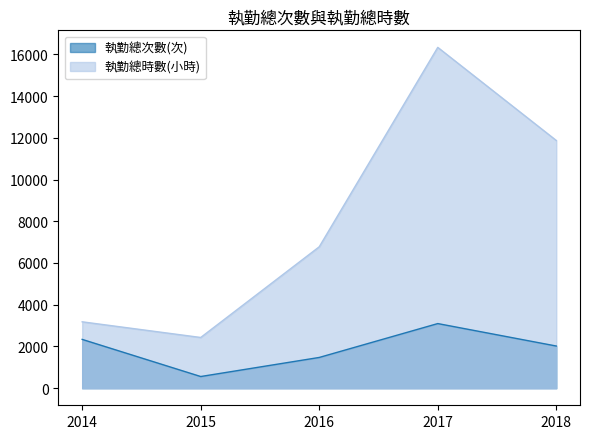

True or false: 執勤總時數(小時) has more than 1 interior local peaks.

False